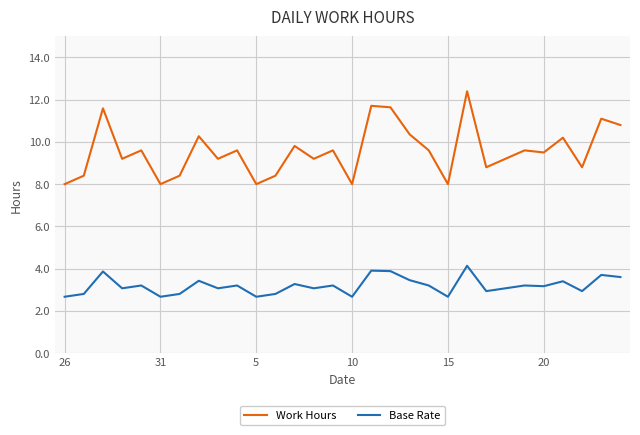

How many values in the Work Hours series exceed 9?

20